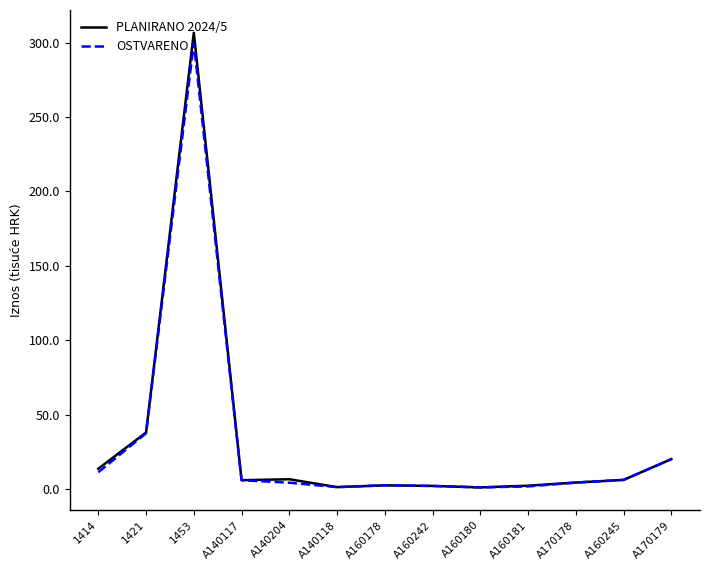

Where is the first local maximum for OSTVARENO?

1453